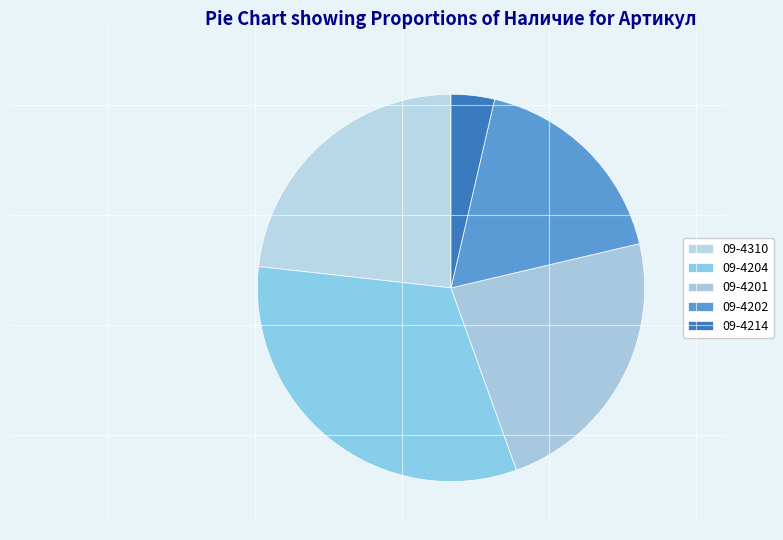

The 09-4214 slice represents 4% of the pie. True or false?

True